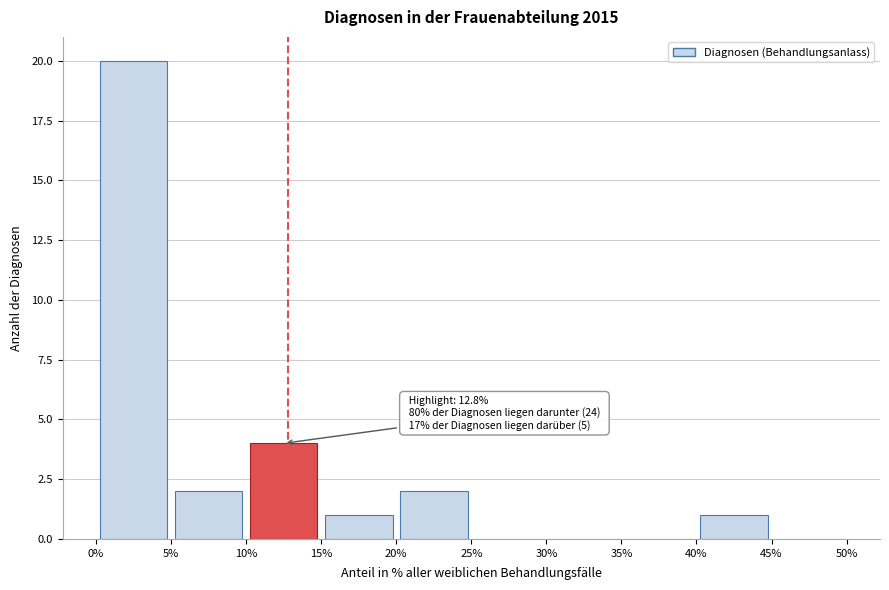

Which range on the x-axis has the tallest bar?

0% to 5%